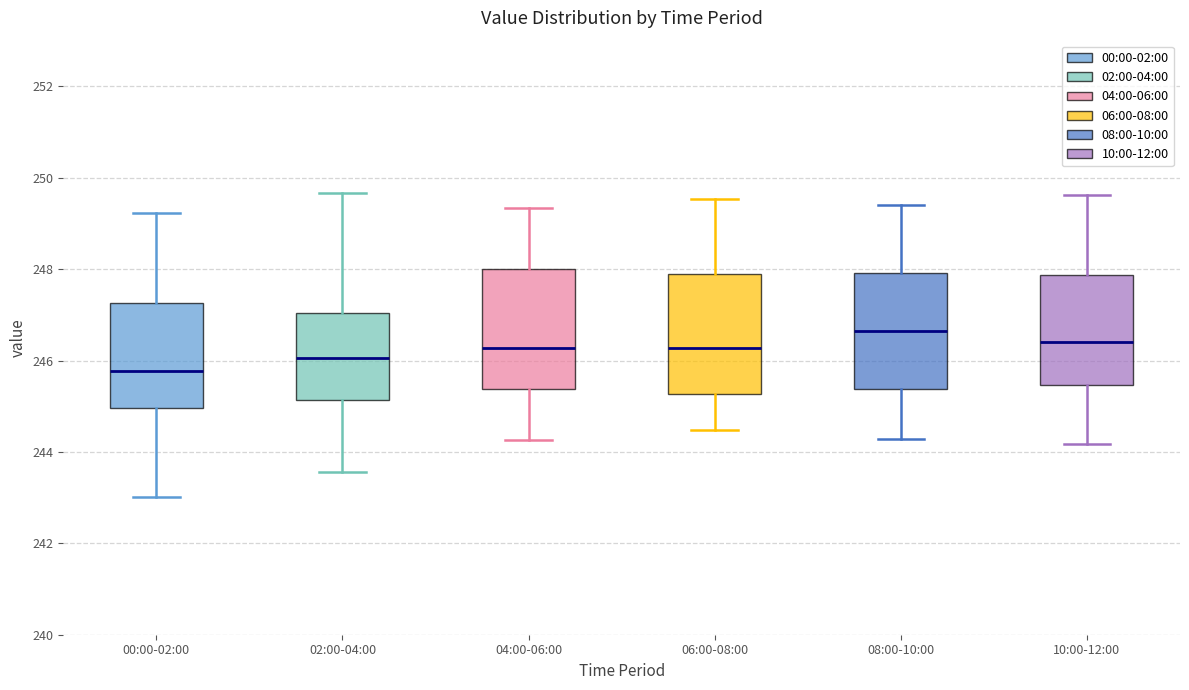

Reading left to right, read every box against the y-axis: the position of its median line, the range the box covers, and the ends of its whiskers. The values are not printed on the chart, so give them approximately, as read against the axis.

00:00-02:00: median 245.8, box 245.0 to 247.2, whiskers 243.0 to 249.2
02:00-04:00: median 246.0, box 245.2 to 247.0, whiskers 243.6 to 249.6
04:00-06:00: median 246.2, box 245.4 to 248.0, whiskers 244.2 to 249.4
06:00-08:00: median 246.2, box 245.2 to 248.0, whiskers 244.4 to 249.6
08:00-10:00: median 246.6, box 245.4 to 248.0, whiskers 244.2 to 249.4
10:00-12:00: median 246.4, box 245.4 to 247.8, whiskers 244.2 to 249.6